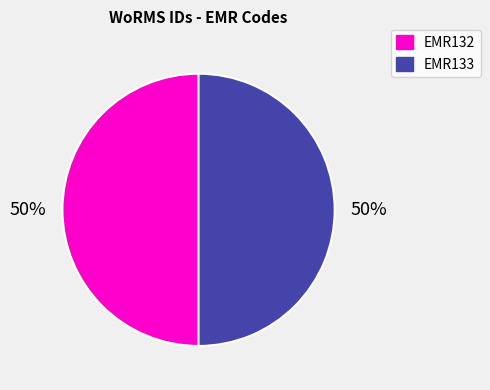

To the nearest percent, what is the combined percentage of EMR133 and EMR132?

100%